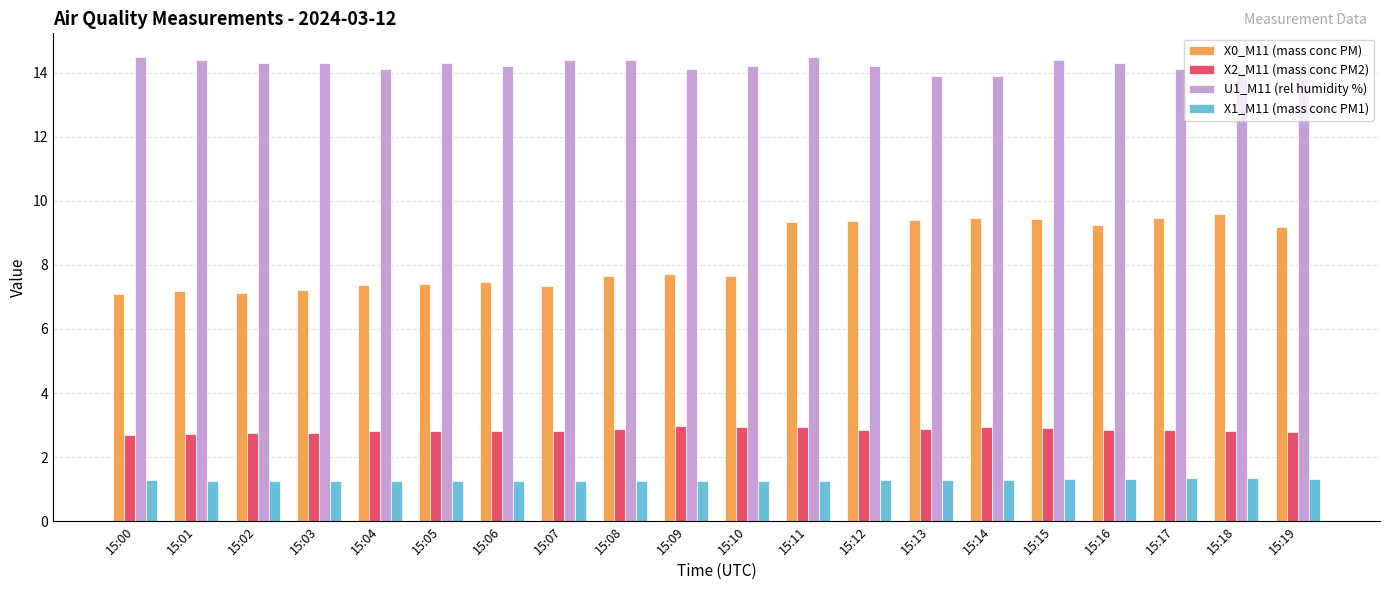

What is the maximum value shown in the chart?

14.5